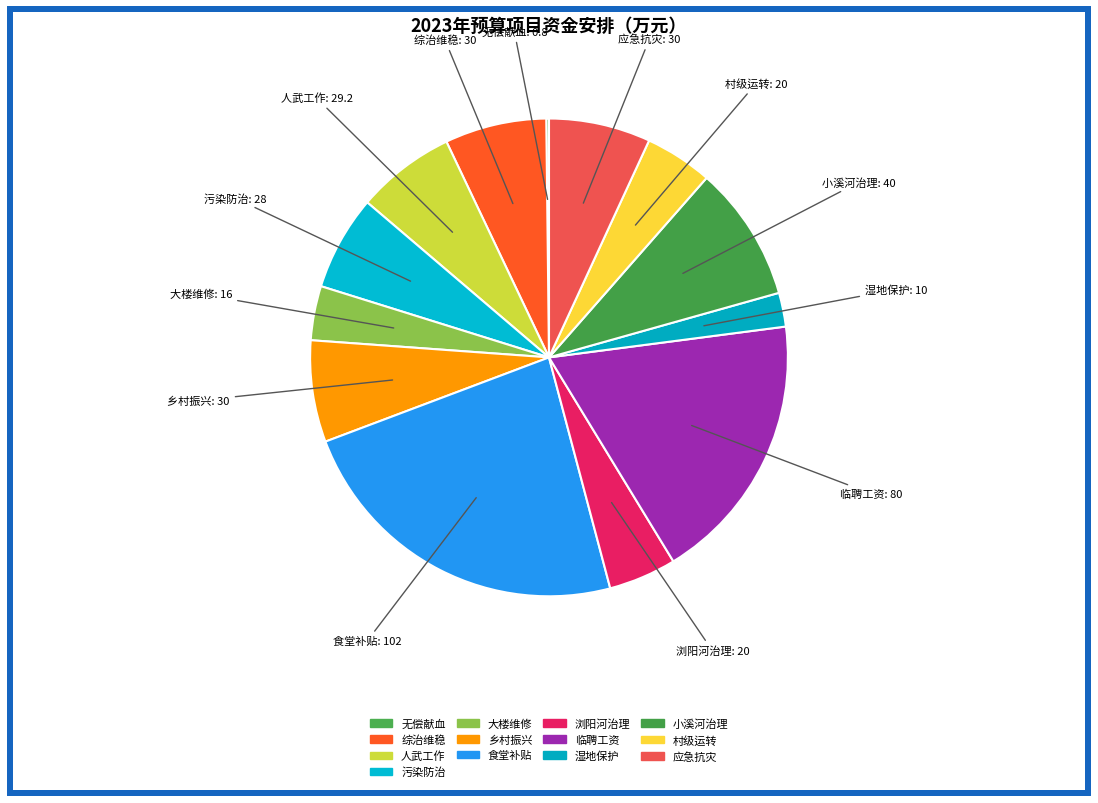

Is there any slice that represents more than half of the pie?

No